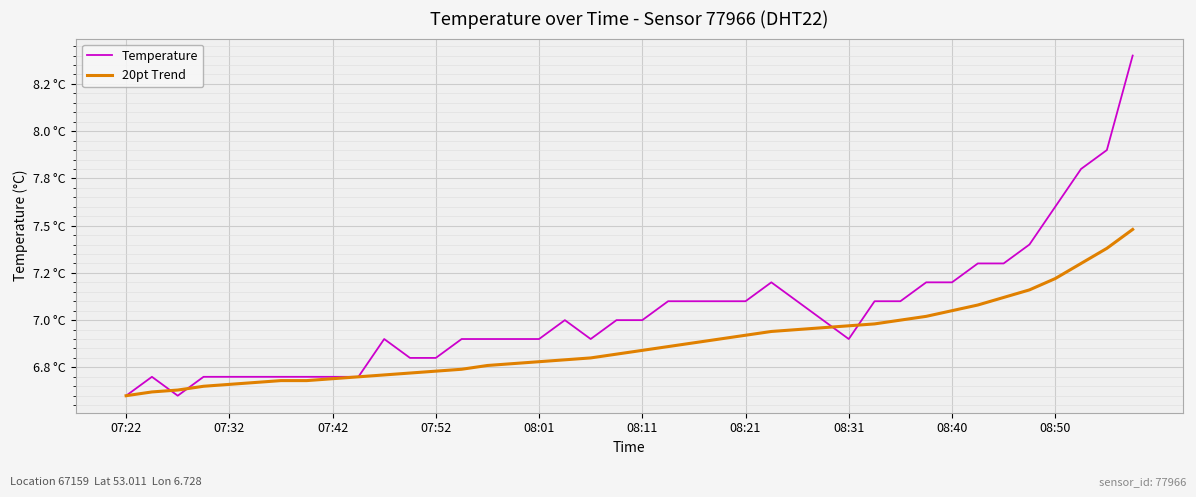

What is the difference between the maximum and minimum values in the 20pt Trend series?

0.9